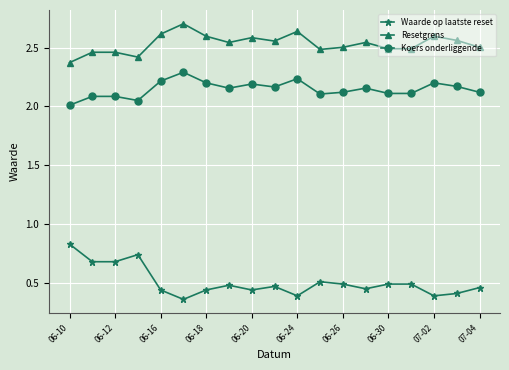

What is the difference between the maximum and minimum values in the Resetgrens series?

0.3